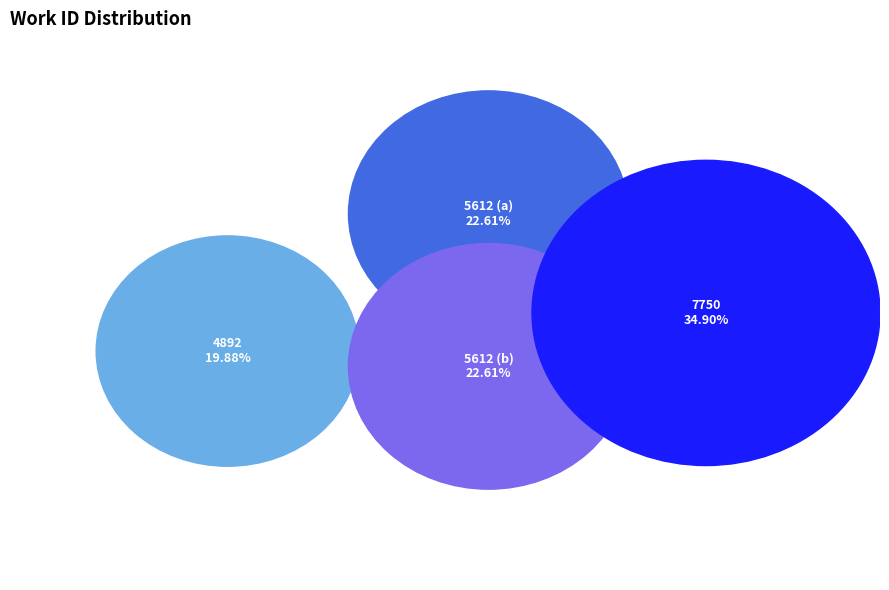

The 7750 slice represents 41% of the pie. True or false?

False